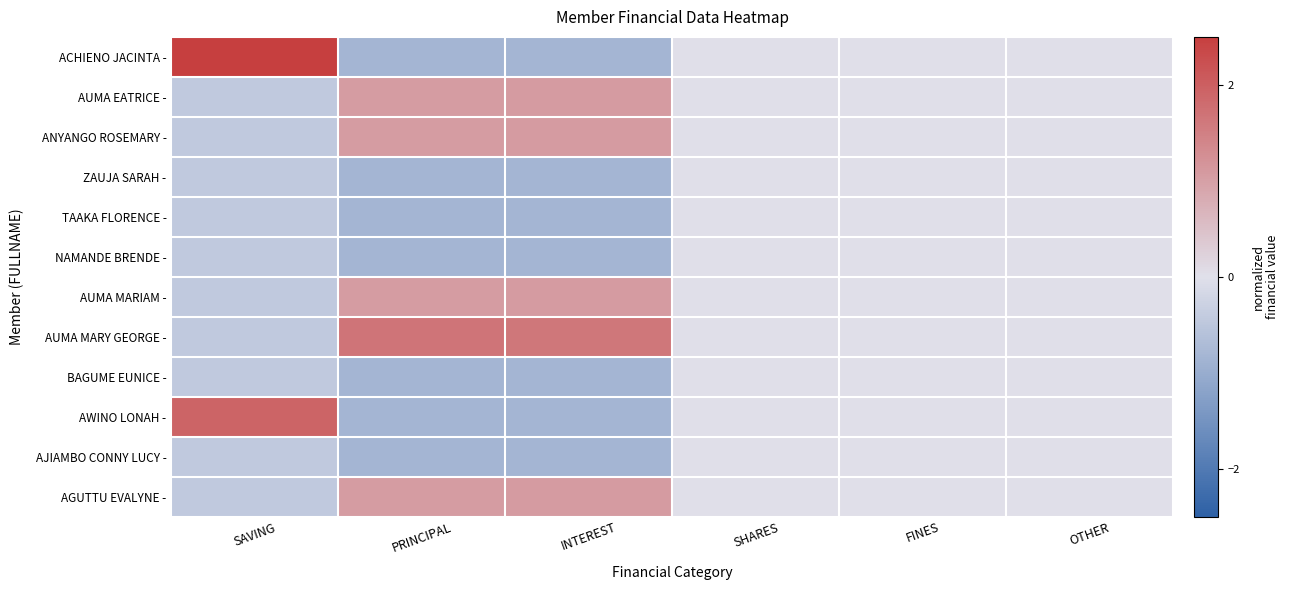

What is the smallest value displayed?

-0.8